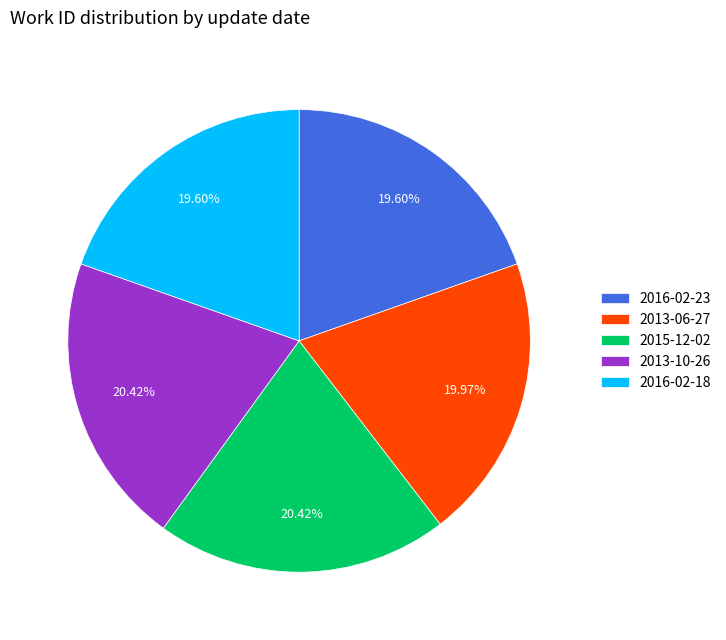

How many slices are in this pie chart?

5